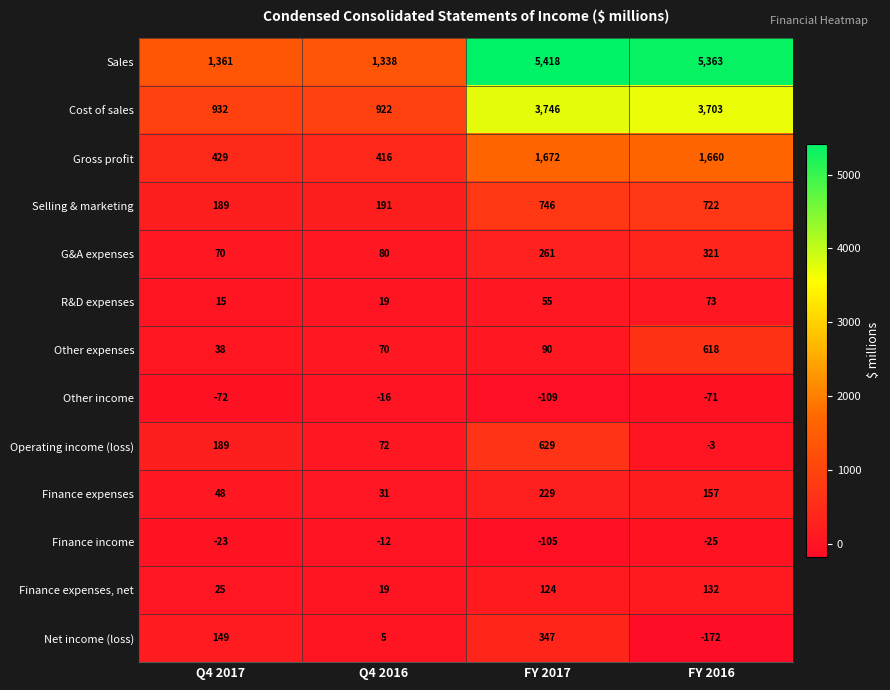

Which series has the largest range (max minus min)?

Sales